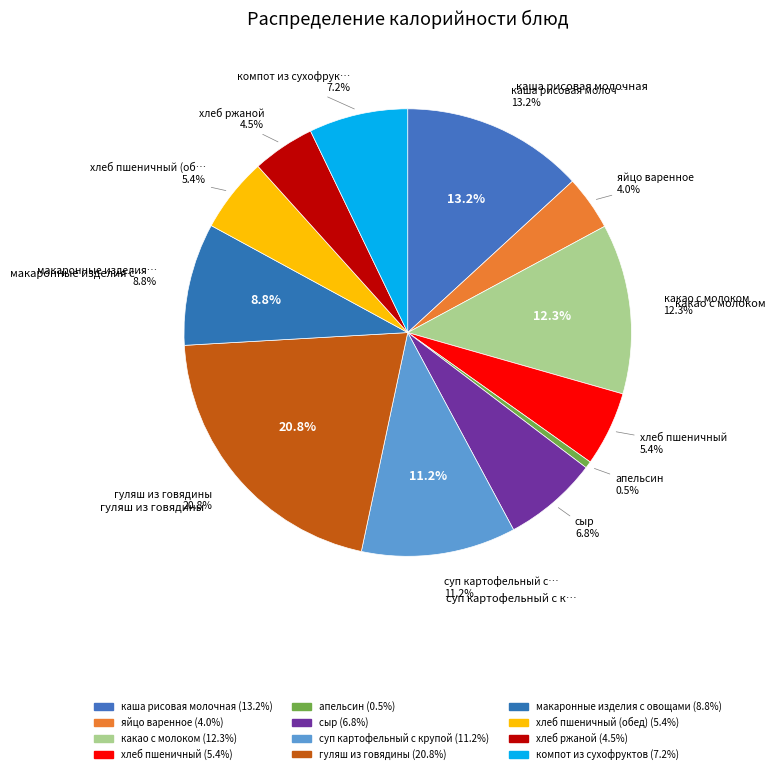

To the nearest percent, what is the difference between the каша рисовая молочная and гуляш из говядины slice percentages?

8%